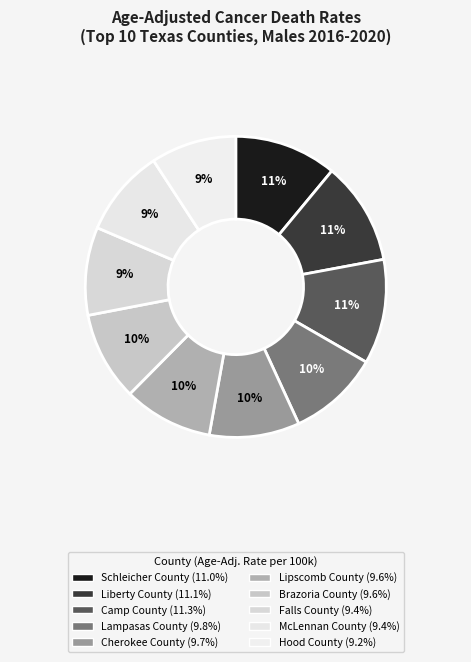

Which has a higher value, Schleicher County or Liberty County?

Liberty County